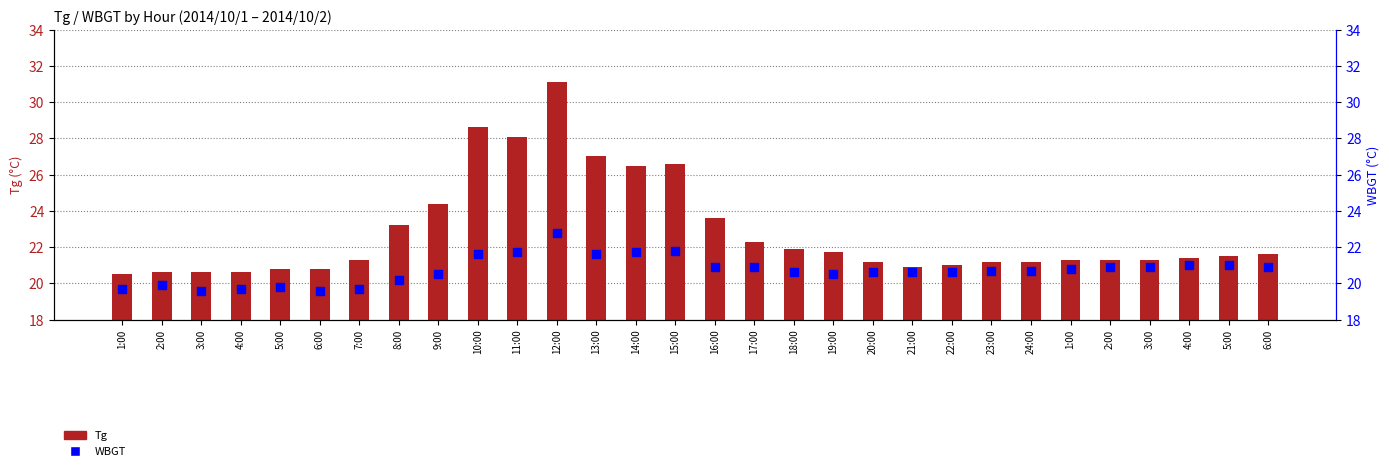

What are all the series names shown in the legend?

Tg, WBGT